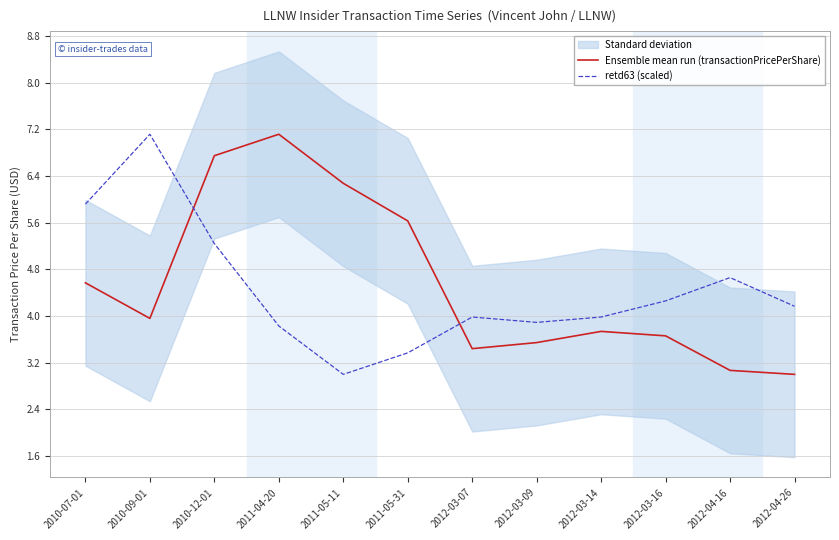

What is the difference between the maximum and minimum values in the Ensemble mean run (transactionPricePerShare) series?

4.1